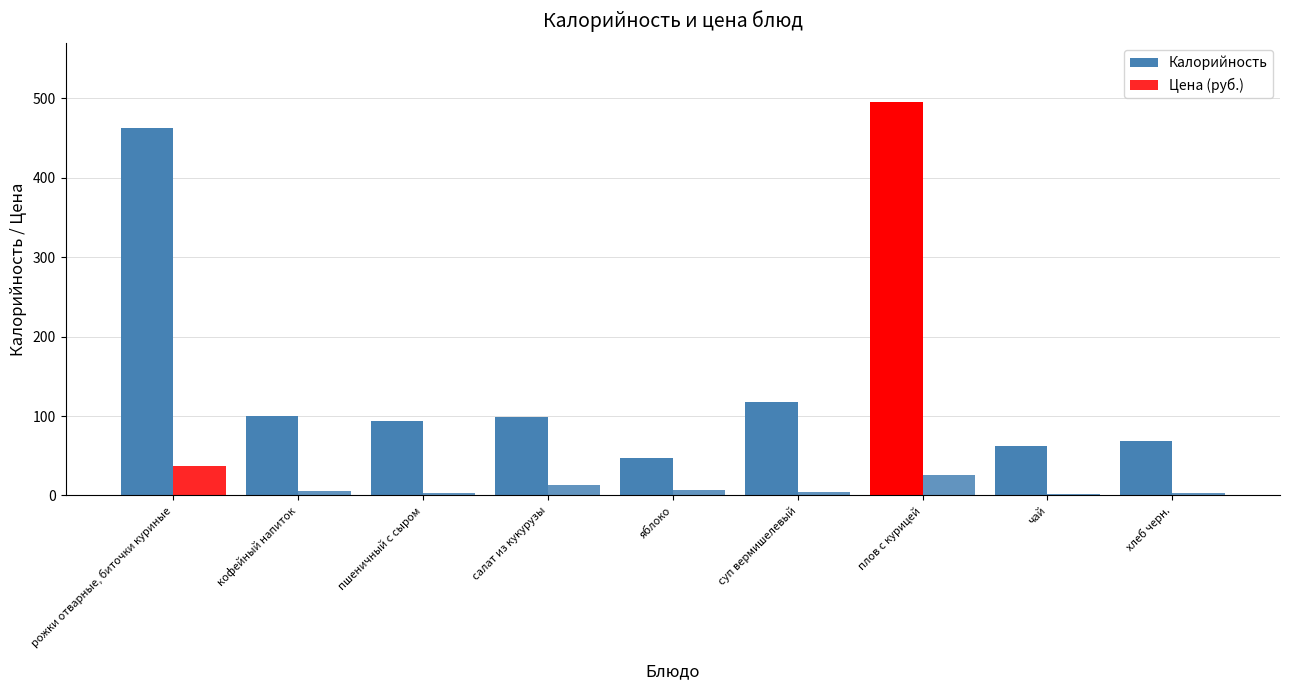

True or false: Цена (руб.) has a value of 25.5 at плов с курицей.

True